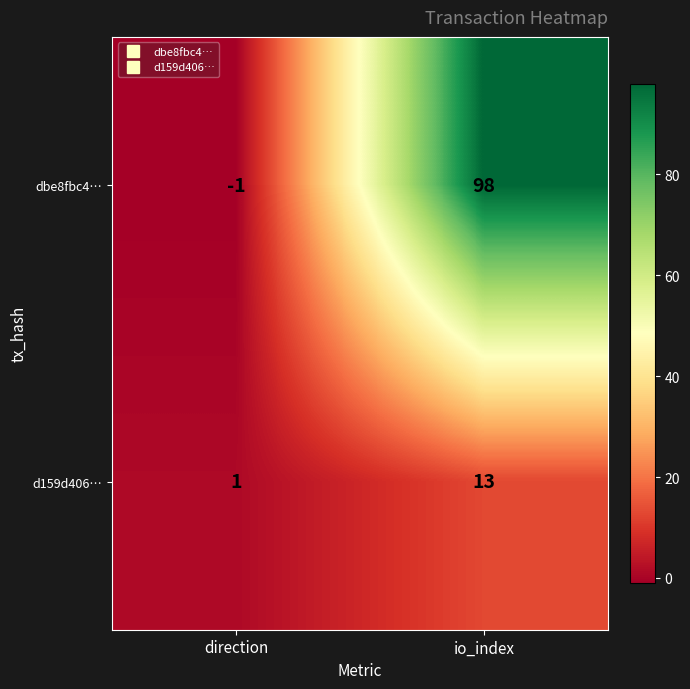

How many data points in dbe8fbc4… are less than 98?

1